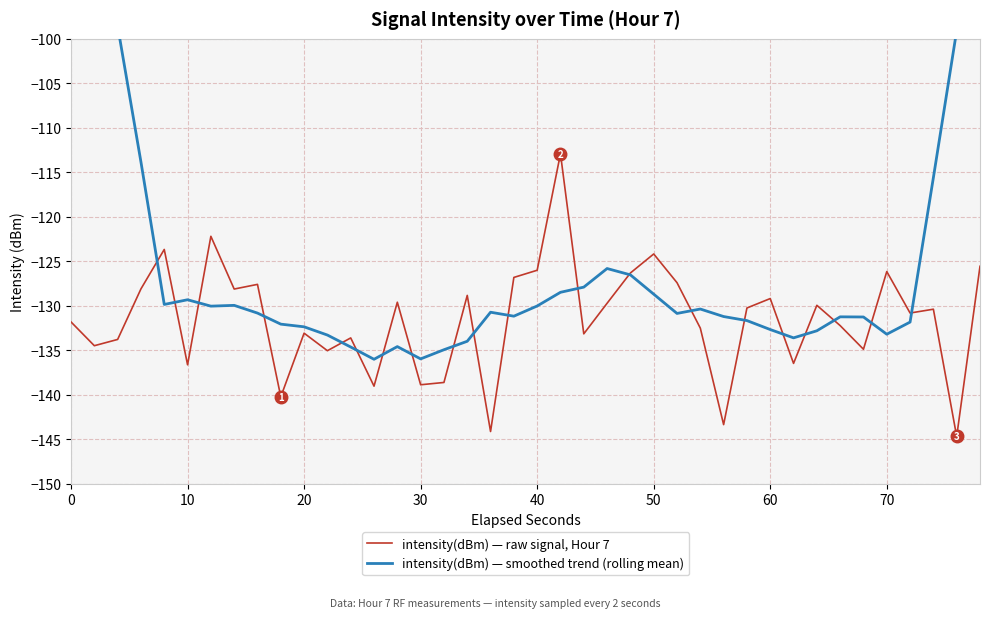

Reading left to right, transcribe all the data shown in this chart.

intensity(dBm) — raw signal, Hour 7: -131.8	-134.5	-133.8	-128.1	-123.7	-136.6	-122.2	-128.1	-127.6	-140.2	-133.1	-135.1	-133.6	-139.0	-129.6	-138.9	-138.6	-128.8	-144.1	-126.8	-126.0	-112.9	-133.2	-129.7	-126.3	-124.2	-127.4	-132.5	-143.4	-130.3	-129.2	-136.5	-130.0	-132.2	-134.9	-126.2	-130.8	-130.4	-144.7	-125.6
intensity(dBm) — smoothed trend (rolling mean): -66.0	-81.5	-98.6	-113.8	-129.9	-129.3	-130.0	-130.0	-130.8	-132.1	-132.4	-133.3	-134.6	-136.0	-134.6	-136.0	-134.9	-134.0	-130.7	-131.2	-130.0	-128.5	-127.9	-125.8	-126.5	-128.7	-130.9	-130.4	-131.2	-131.7	-132.7	-133.6	-132.8	-131.3	-131.3	-133.2	-131.8	-115.6	-99.1	-82.2